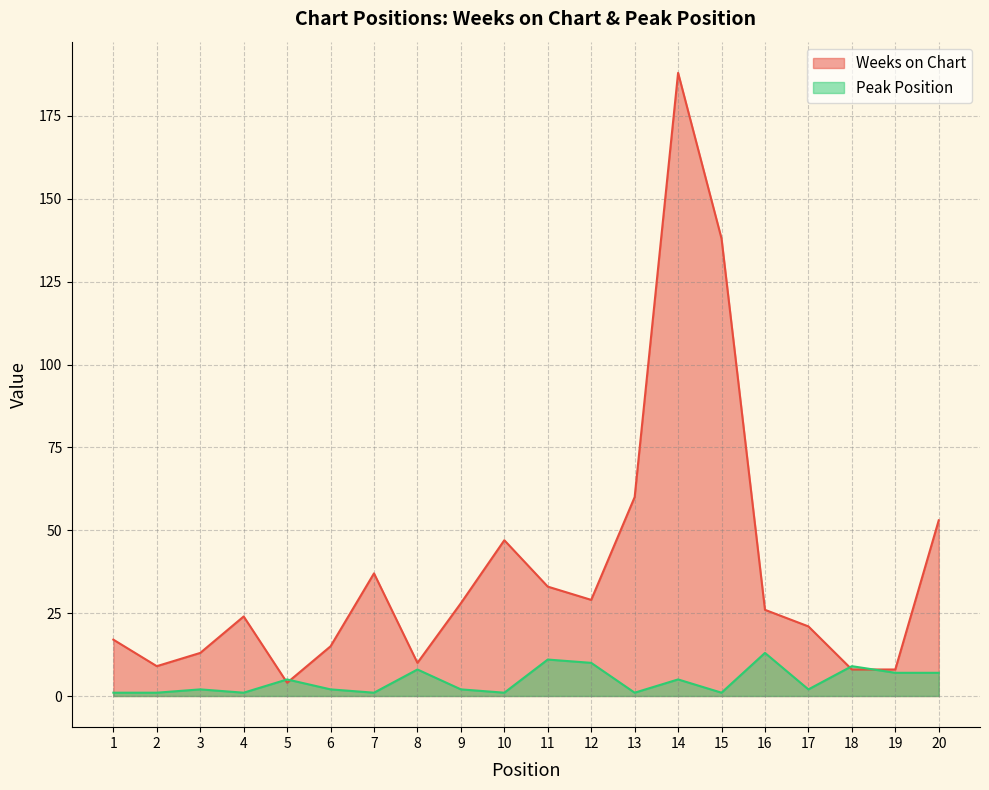

How many interior local valleys does the Weeks on Chart series have?

4